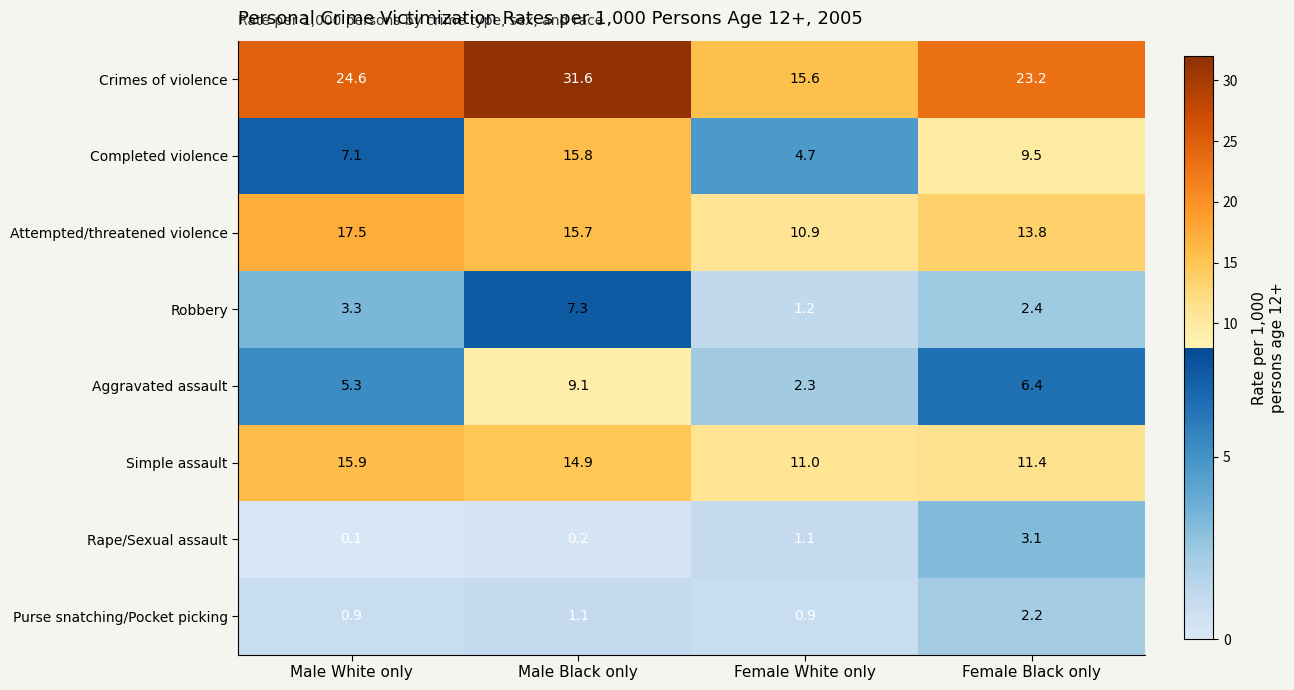

At which label does Attempted/threatened violence first exceed 15?

Male White only